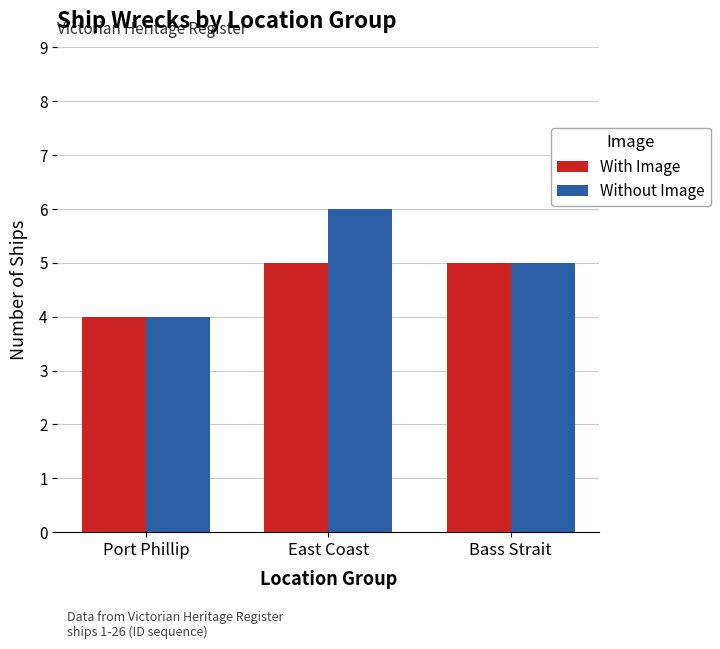

Reading left to right, what are all the values shown in this chart?

With Image: Port Phillip=4	East Coast=5	Bass Strait=5
Without Image: Port Phillip=4	East Coast=6	Bass Strait=5